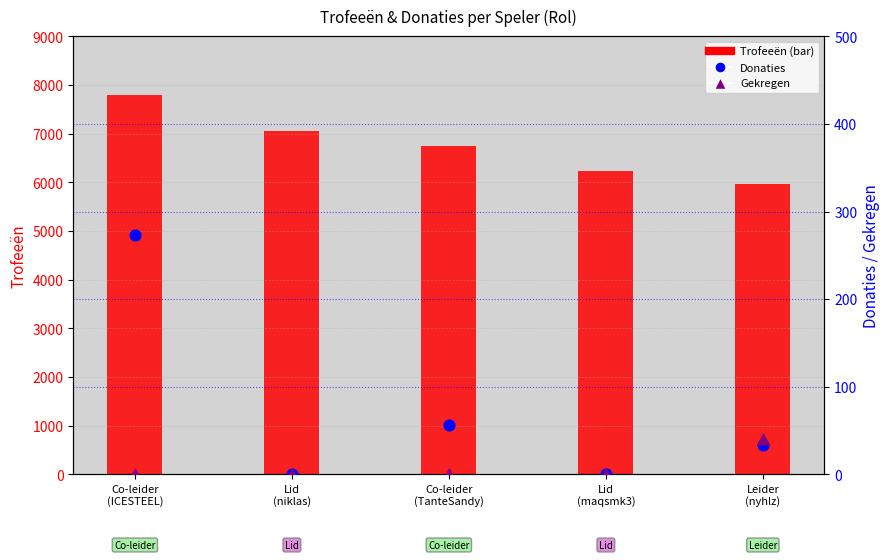

Which series has the largest total across all categories?

Trofeeën